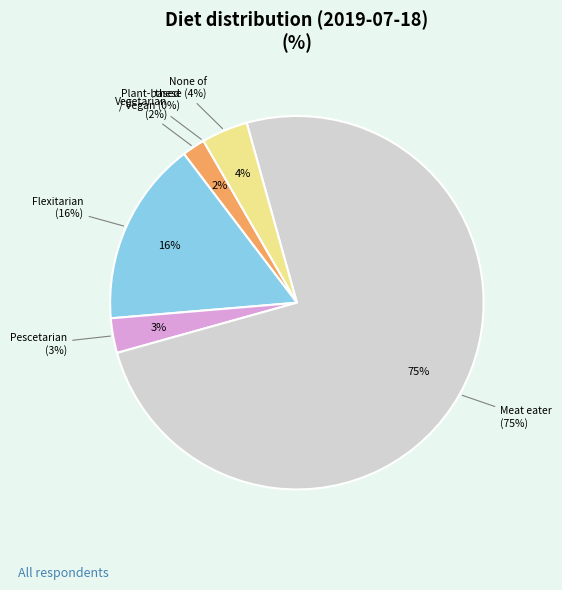

How many segments does this pie chart have?

6